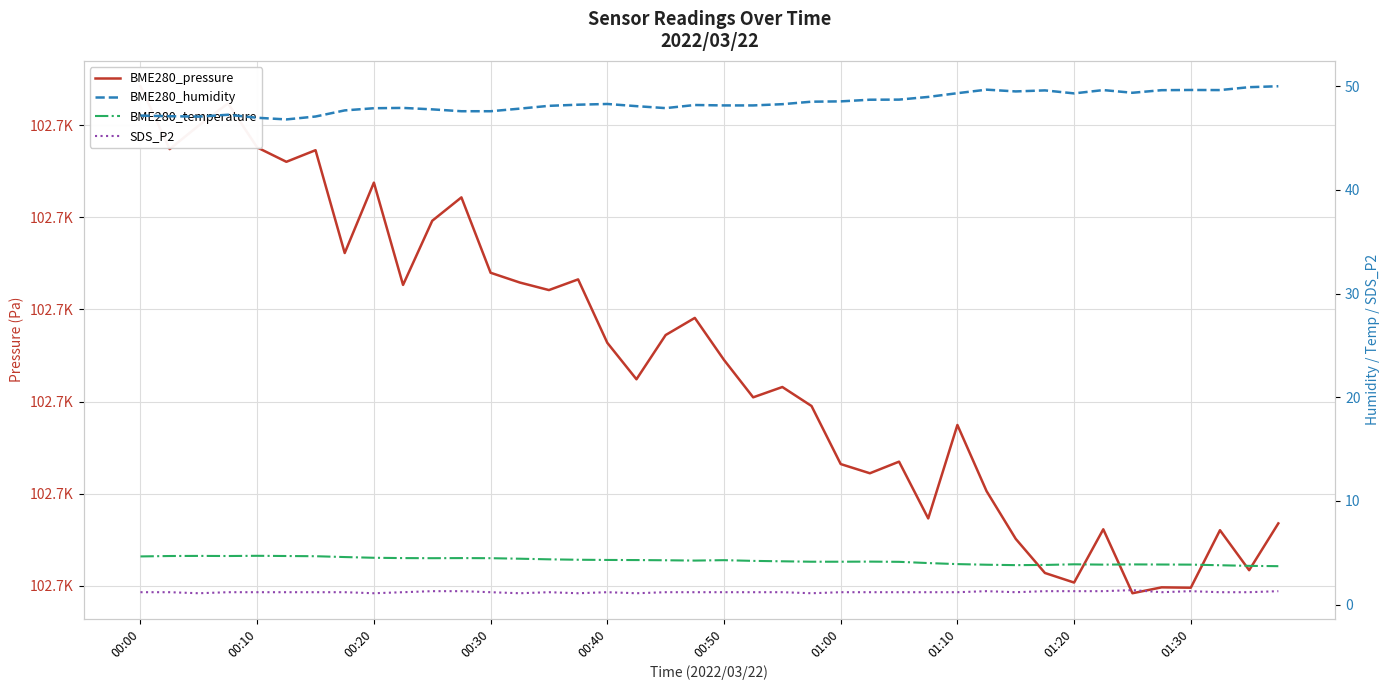

What is the value of the SDS_P2 point at the 20th from the left?

1.2